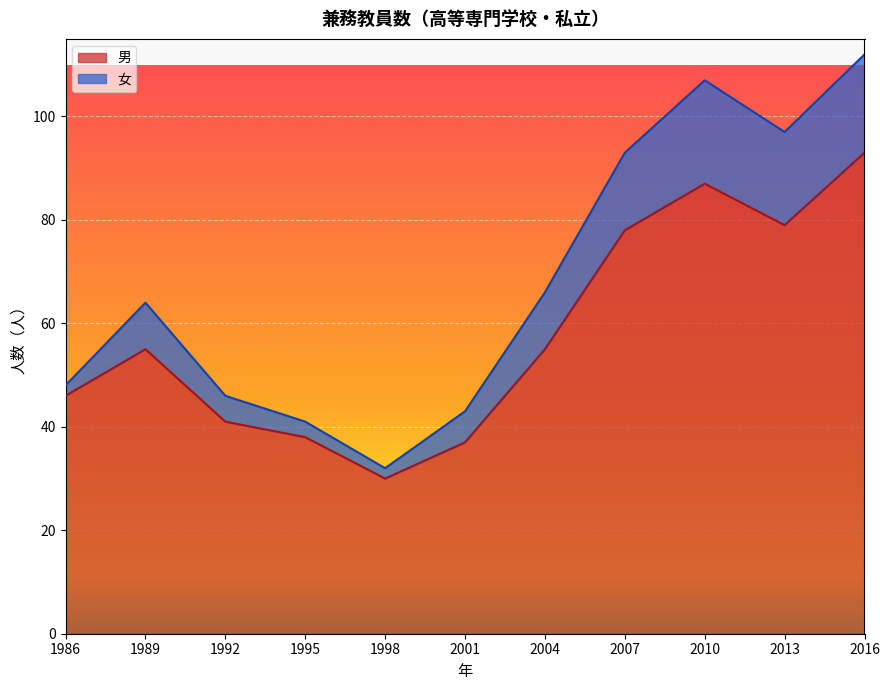

What is the average value?

58